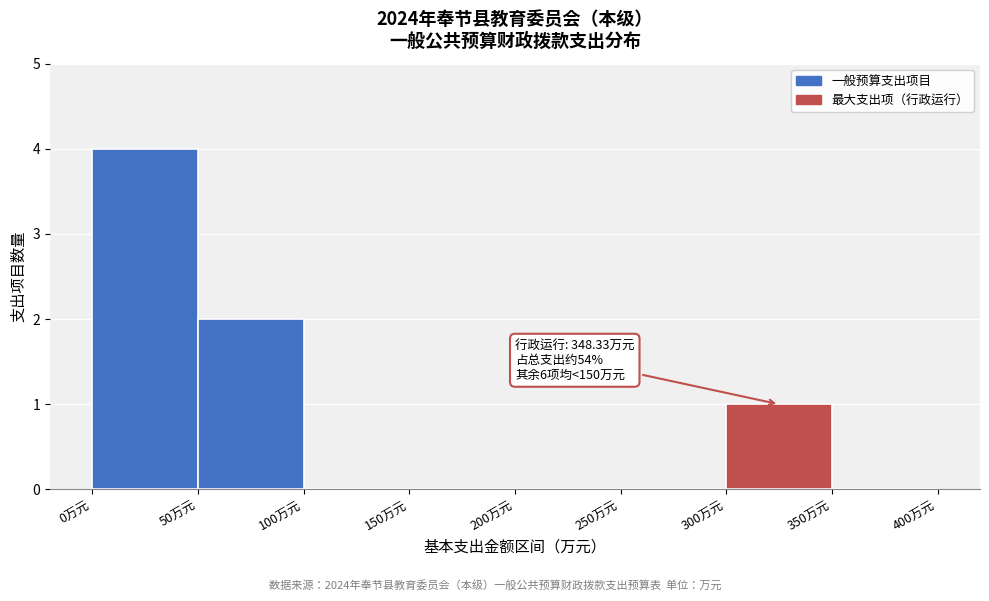

Over which range of the x-axis is the bar tallest?

0 to 50